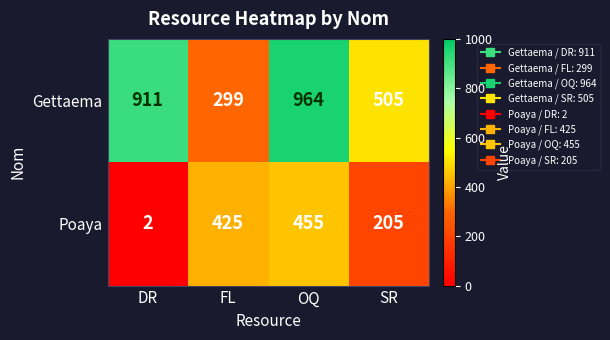

Reading left to right, list all the values displayed in this chart.

Gettaema: 911	299	964	505
Poaya: 2	425	455	205